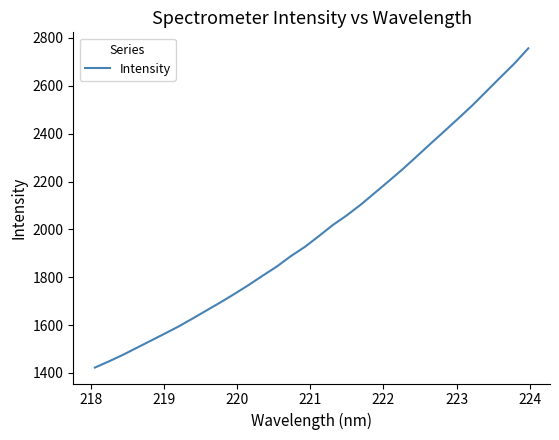

What is the difference between the maximum and minimum values?

1334.3